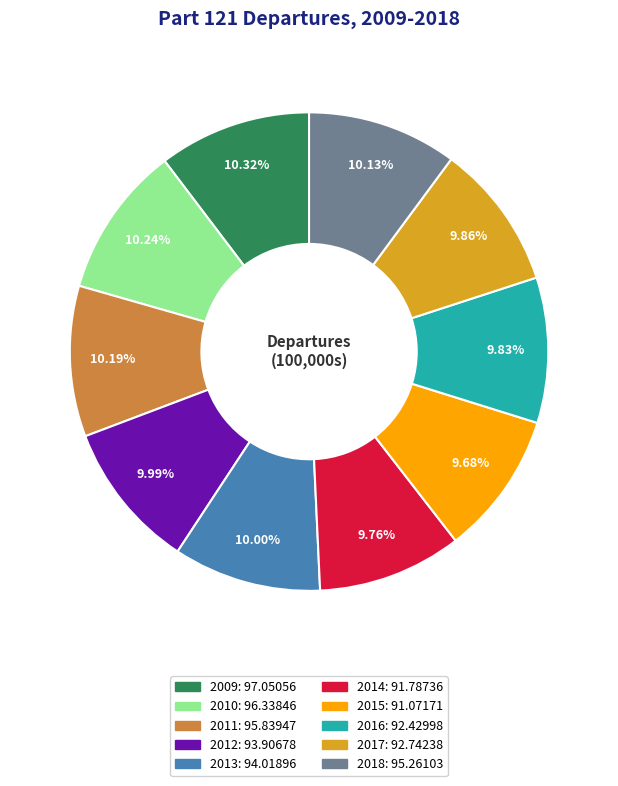

To the nearest percent, what percentage of the pie is 2018?

10%